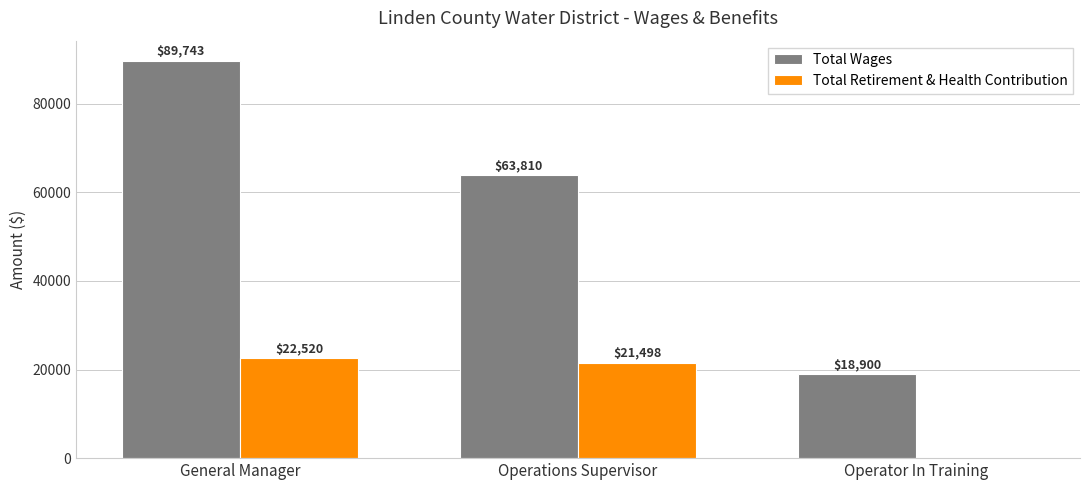

Reading left to right, what are all the values shown in this chart?

Total Wages: 89743	63810	18900
Total Retirement & Health Contribution: 22520	21498	0